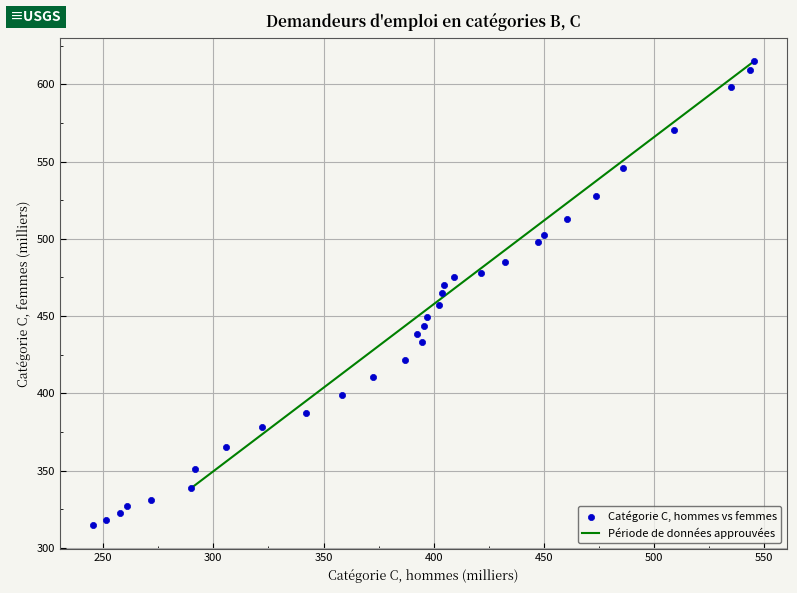

What is the range of Y values (max minus min)?

300.4